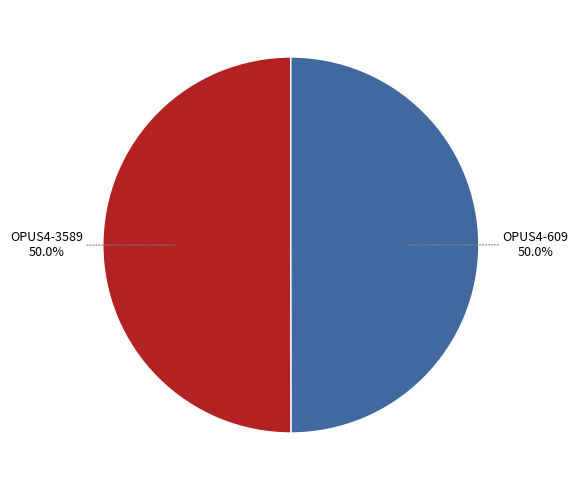

How many segments does this pie chart have?

2